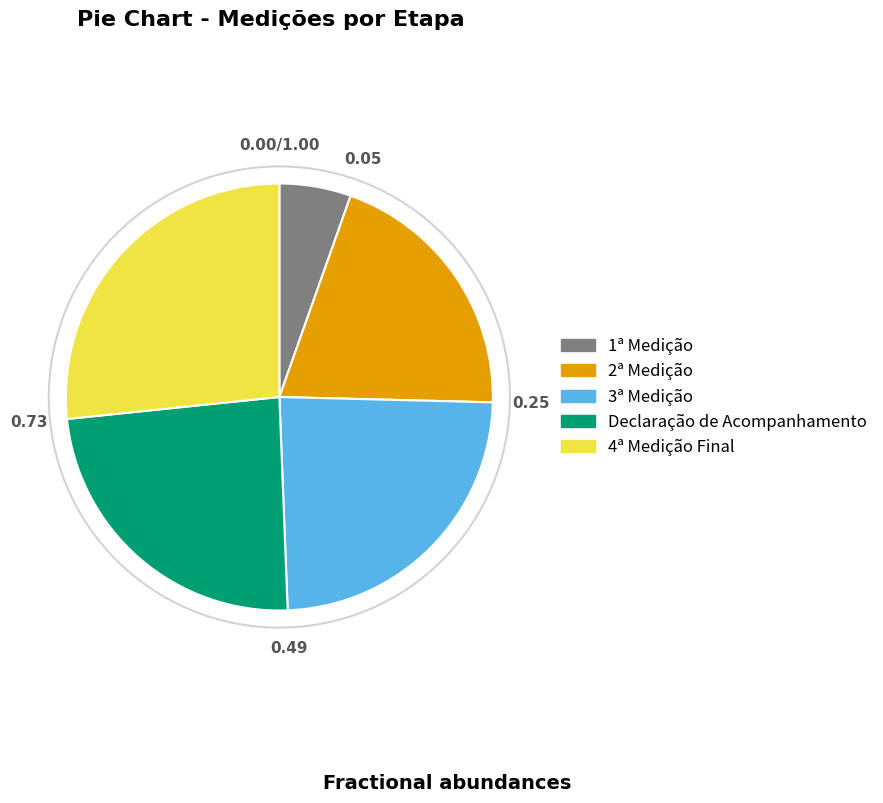

What is the ratio of the value at 1ª Medição to the value at 2ª Medição?

0.3